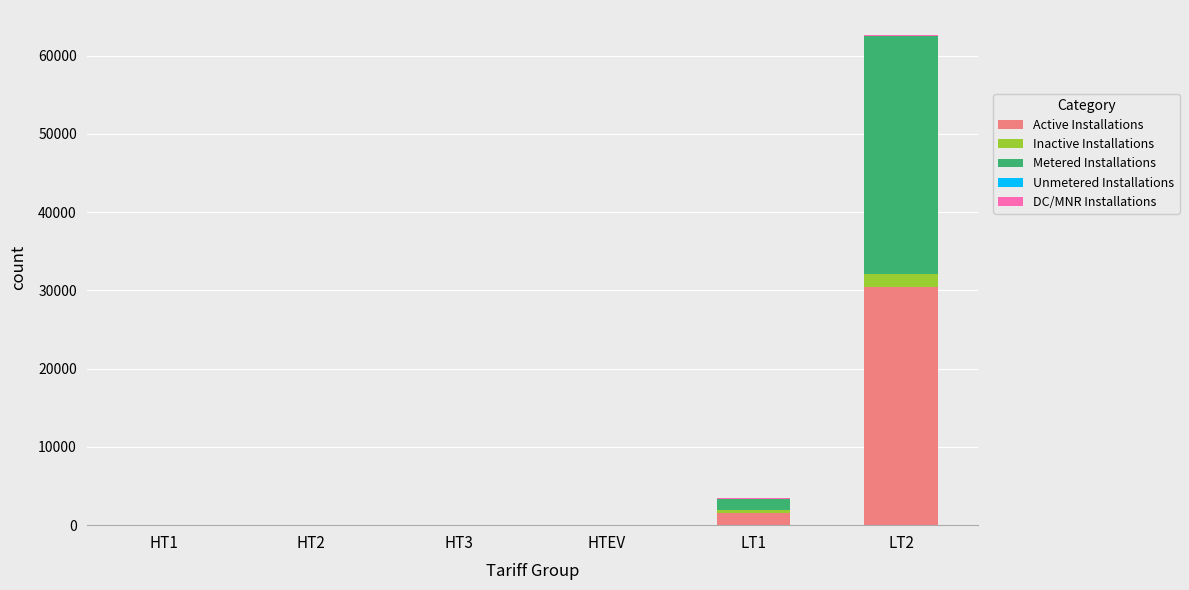

What is the maximum value for Active Installations?

30373